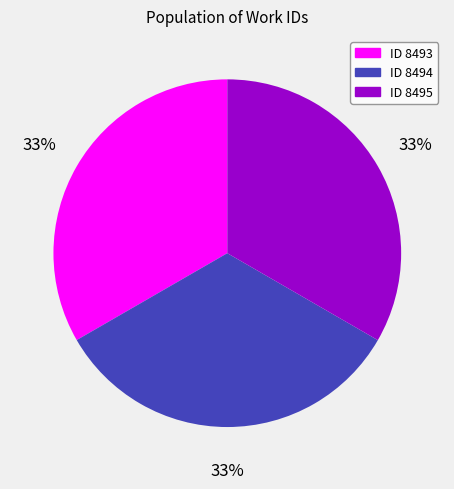

Is there any slice that represents more than half of the pie?

No